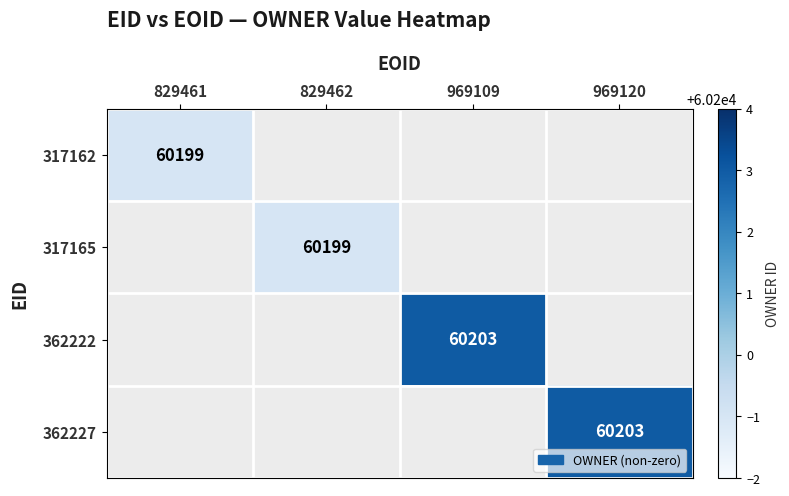

Is it true that 362222 equals 40704 at 969109?

False